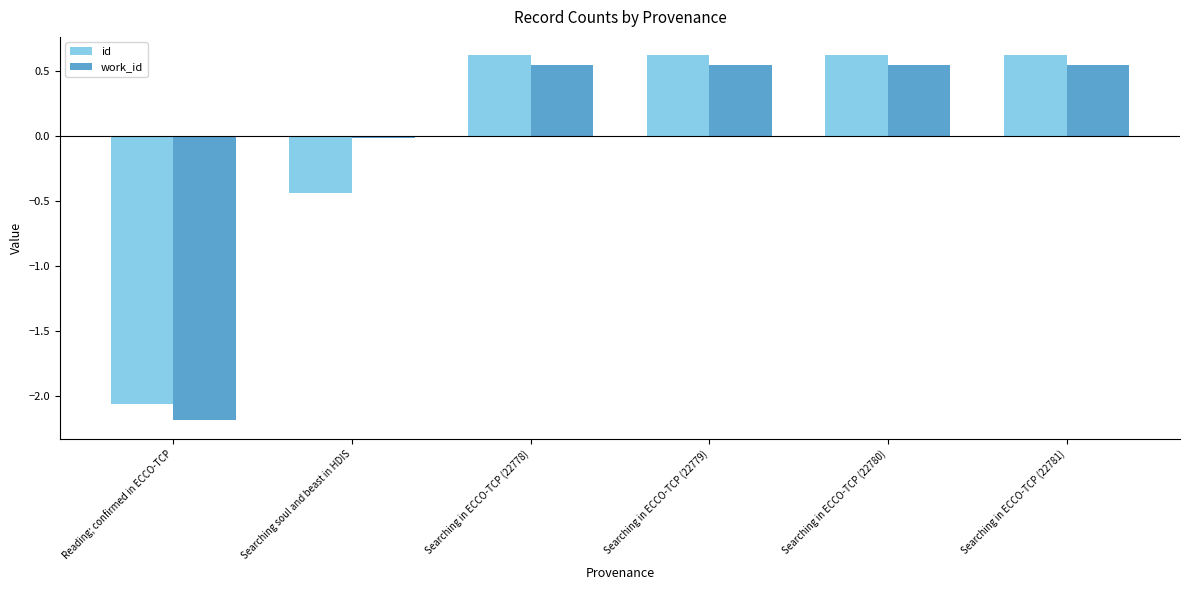

At Searching in ECCO-TCP (22779), list the series in order from smallest to largest.

work_id, id